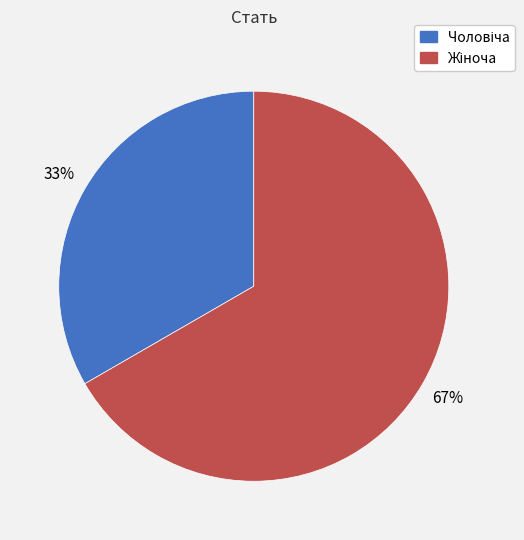

Is there any slice that represents more than half of the pie?

Yes